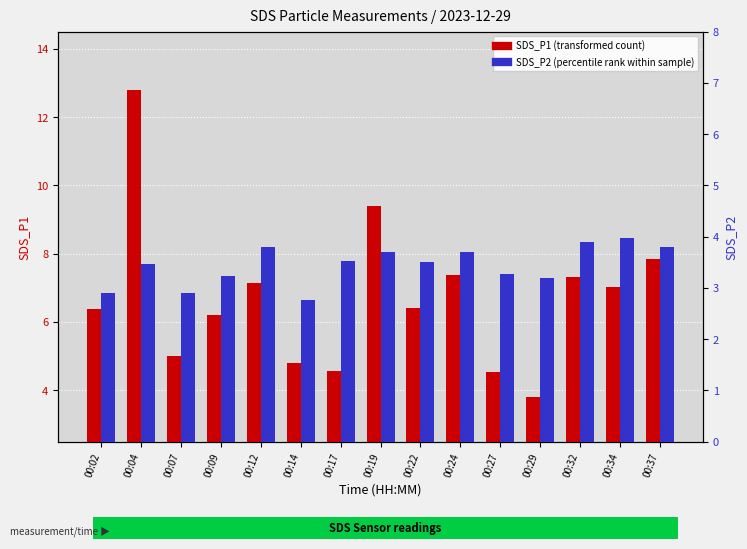

What is the minimum value for SDS_P2 (percentile rank)?

2.8